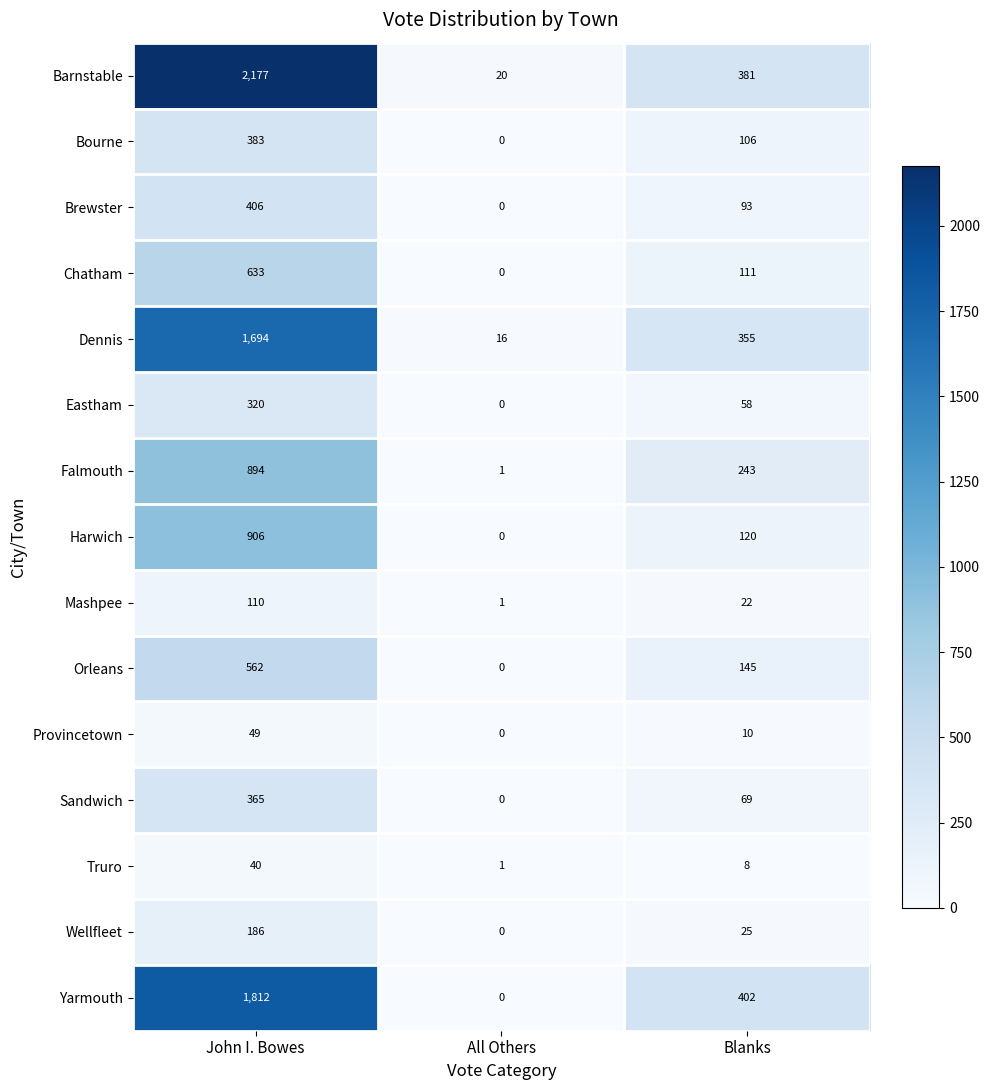

At how many categories does at least one series exceed 818?

1